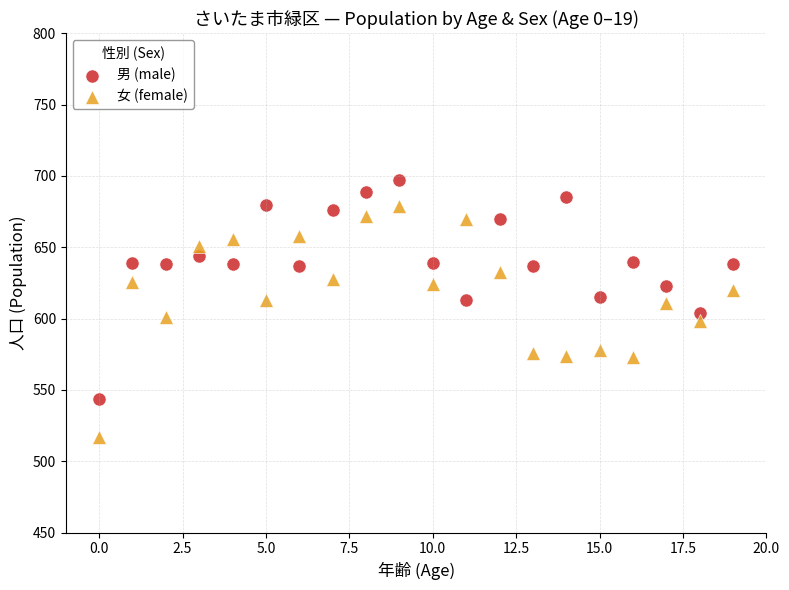

What are all the series names shown in the legend?

男 (male), 女 (female)